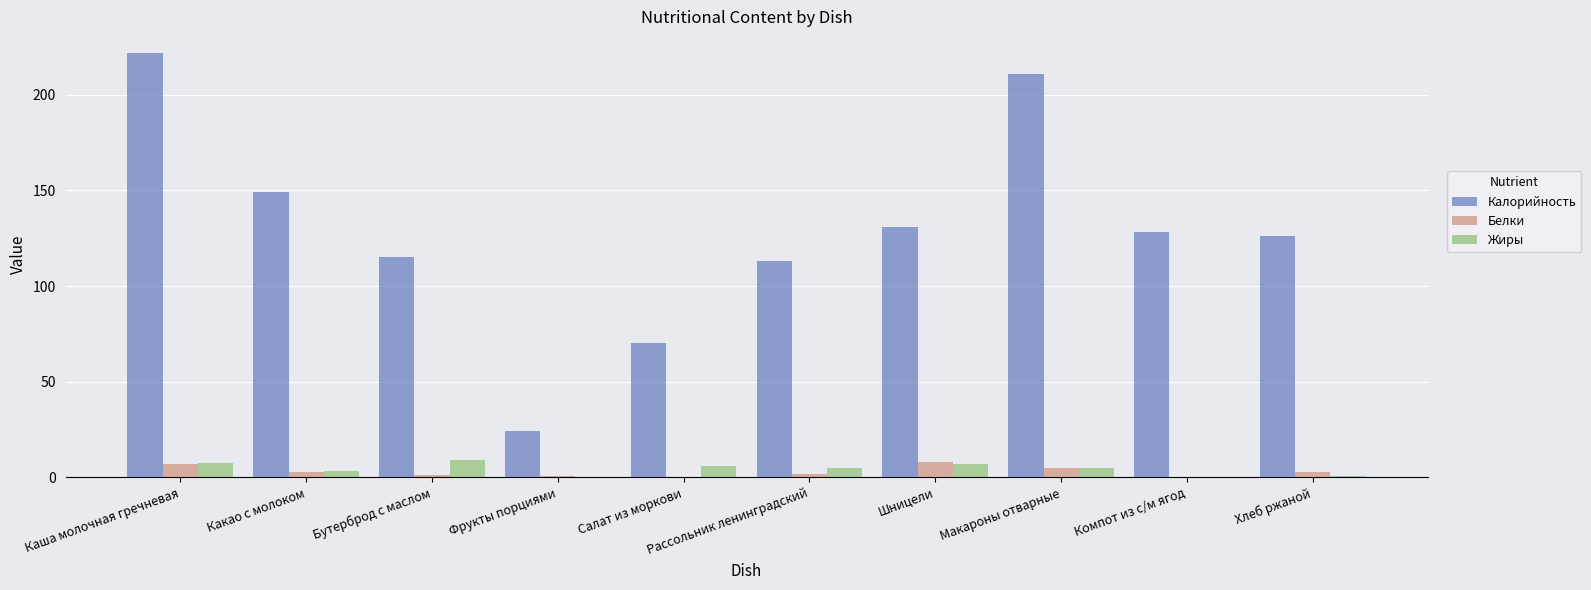

Is the value of Калорийность at Хлеб ржаной greater than the value of Белки at Фрукты порциями?

Yes